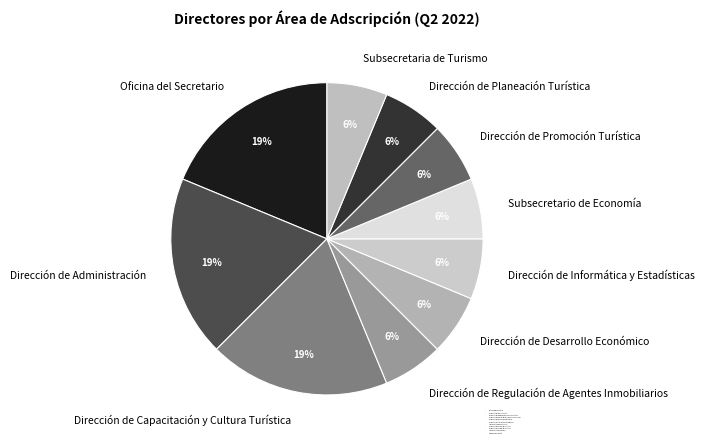

What is the ratio of the value at Dirección de Promoción Turística to the value at Subsecretaria de Turismo?

1.0